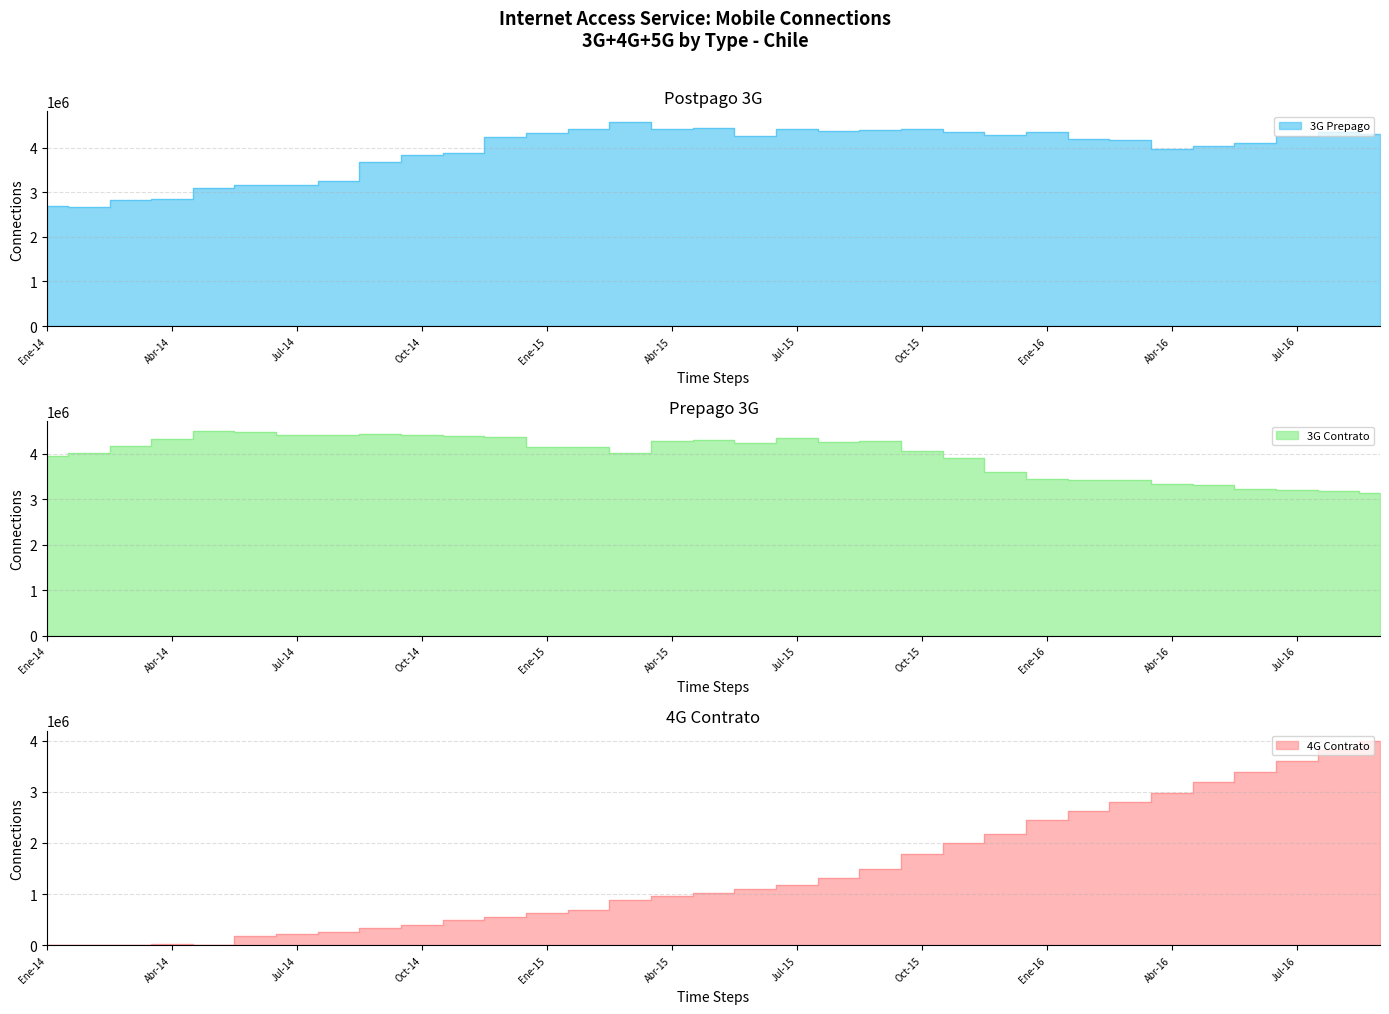

How many data points in 3G Prepago are above 4235606?

16